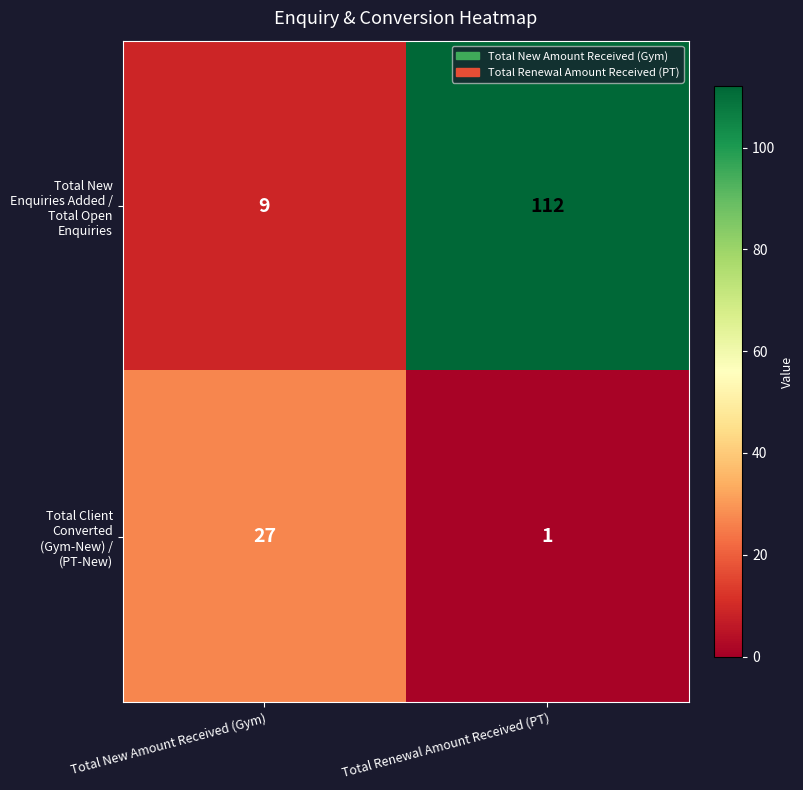

At which category does the chart reach its peak across all series?

Total Renewal Amount Received (PT)